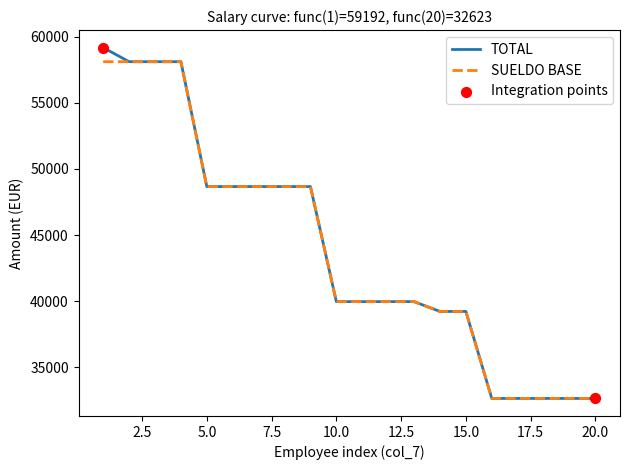

What is the lowest value of the TOTAL series?

32622.9